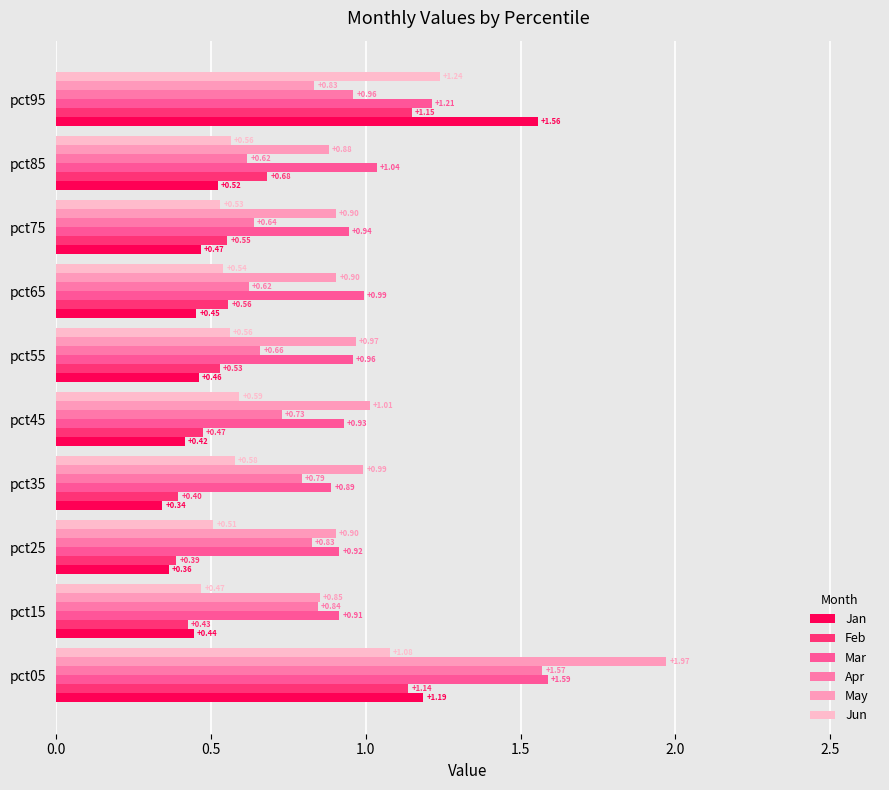

Count the number of data series in this chart.

6